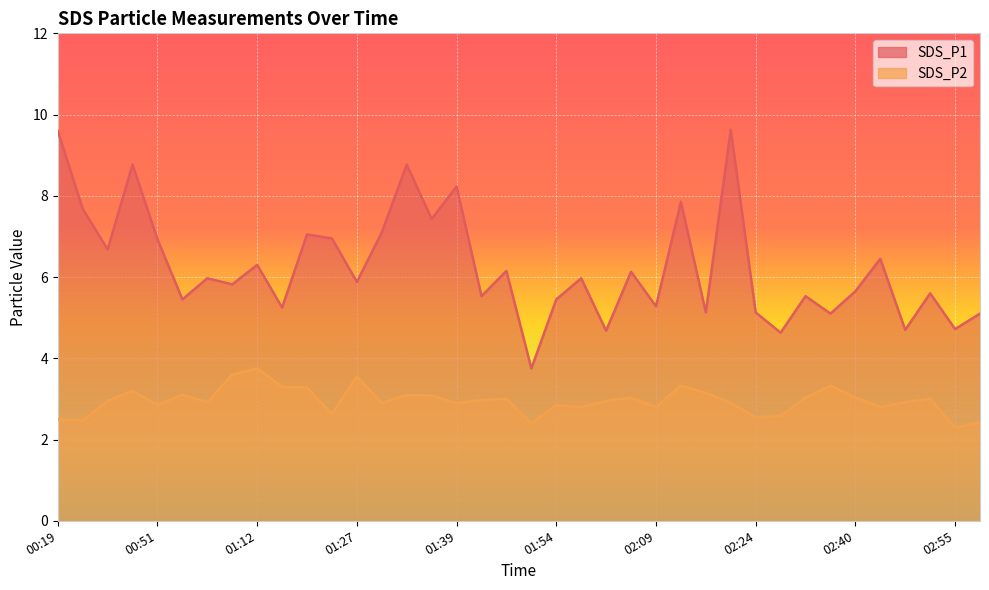

What is the sum of the SDS_P2 values at 02:30 and 01:51?

5.4